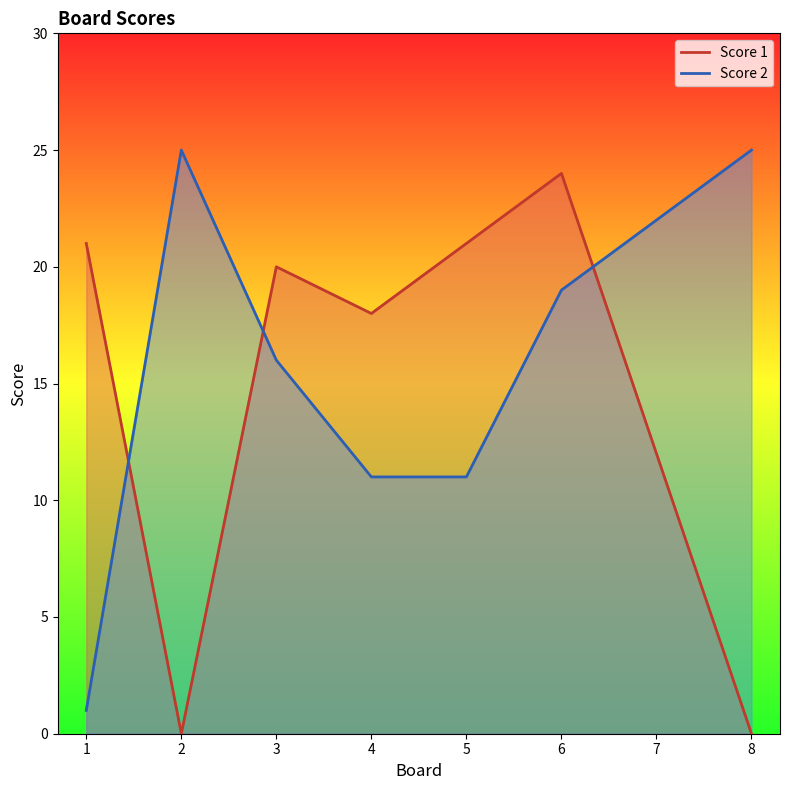

At which category does Score 2 reach its first local peak?

2